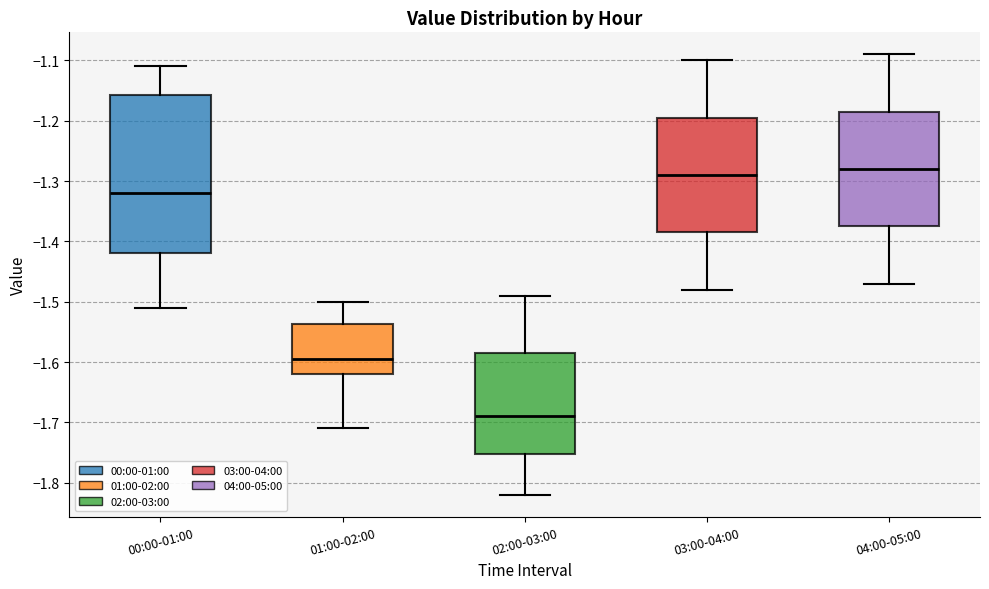

Where is the lower edge of the box for 00:00-01:00 on the y-axis? The values are not printed on the chart, so give them approximately, as read against the axis.

-1.42